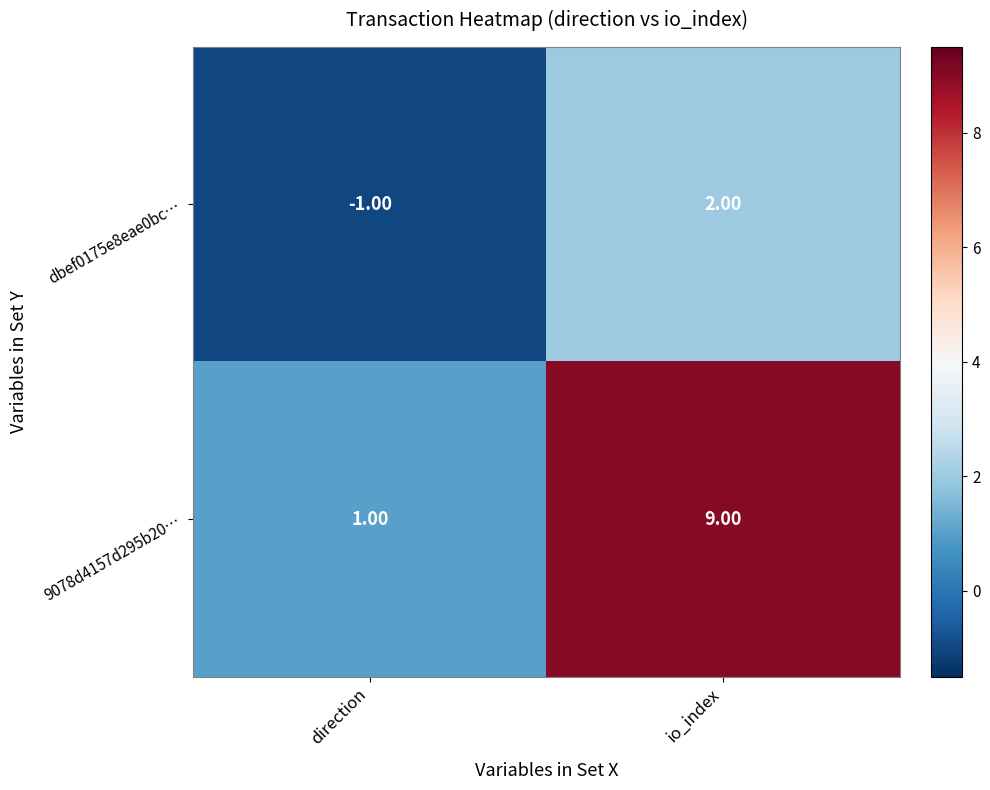

What is the sum of the 9078d4157d295b20… values at direction and io_index?

10